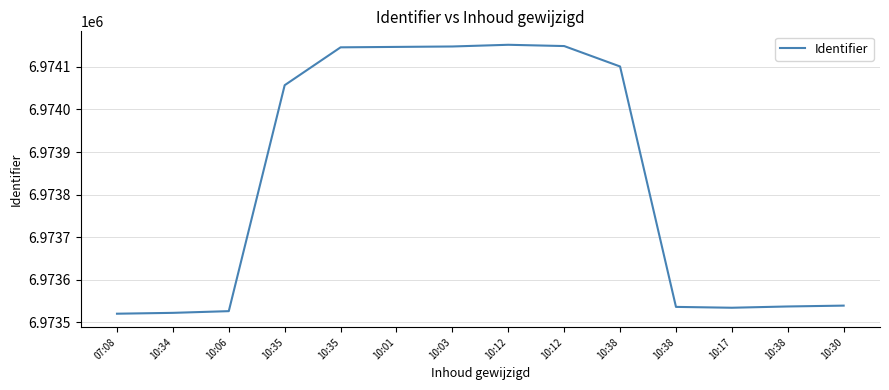

What is the label of the 4th point from the left?

10:35